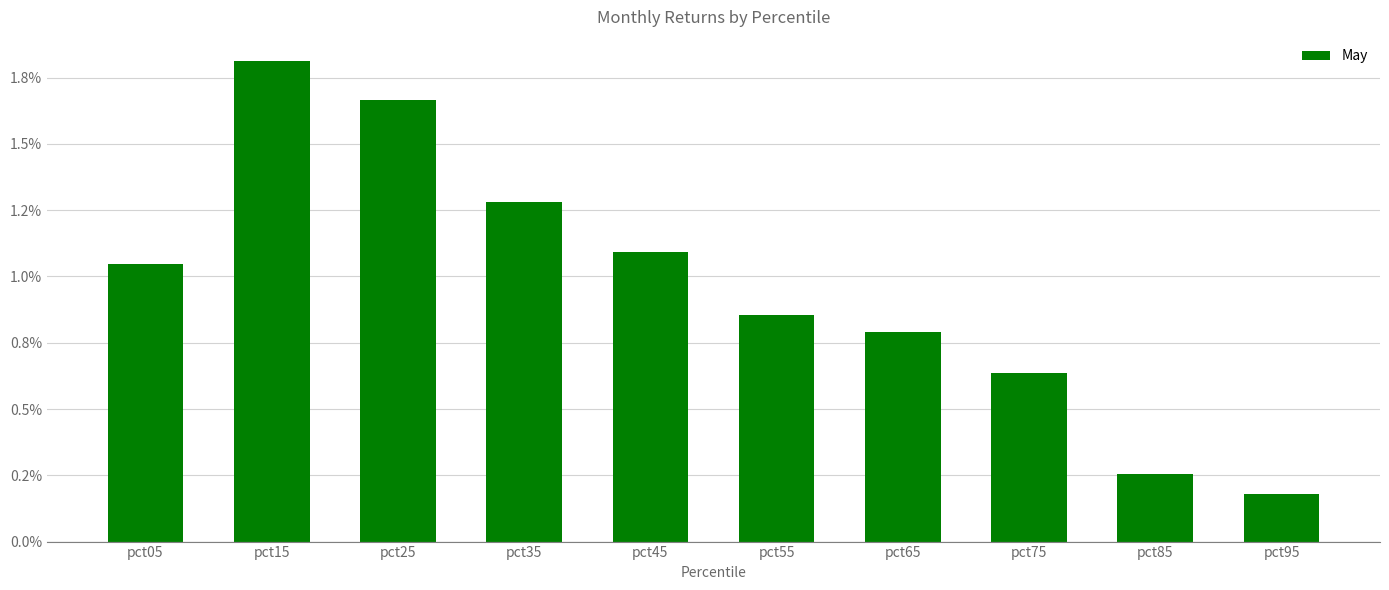

Reading right to left, extract all data points from this chart.

pct95=0.2	pct85=0.3	pct75=0.6	pct65=0.8	pct55=0.9	pct45=1.1	pct35=1.3	pct25=1.7	pct15=1.8	pct05=1.0